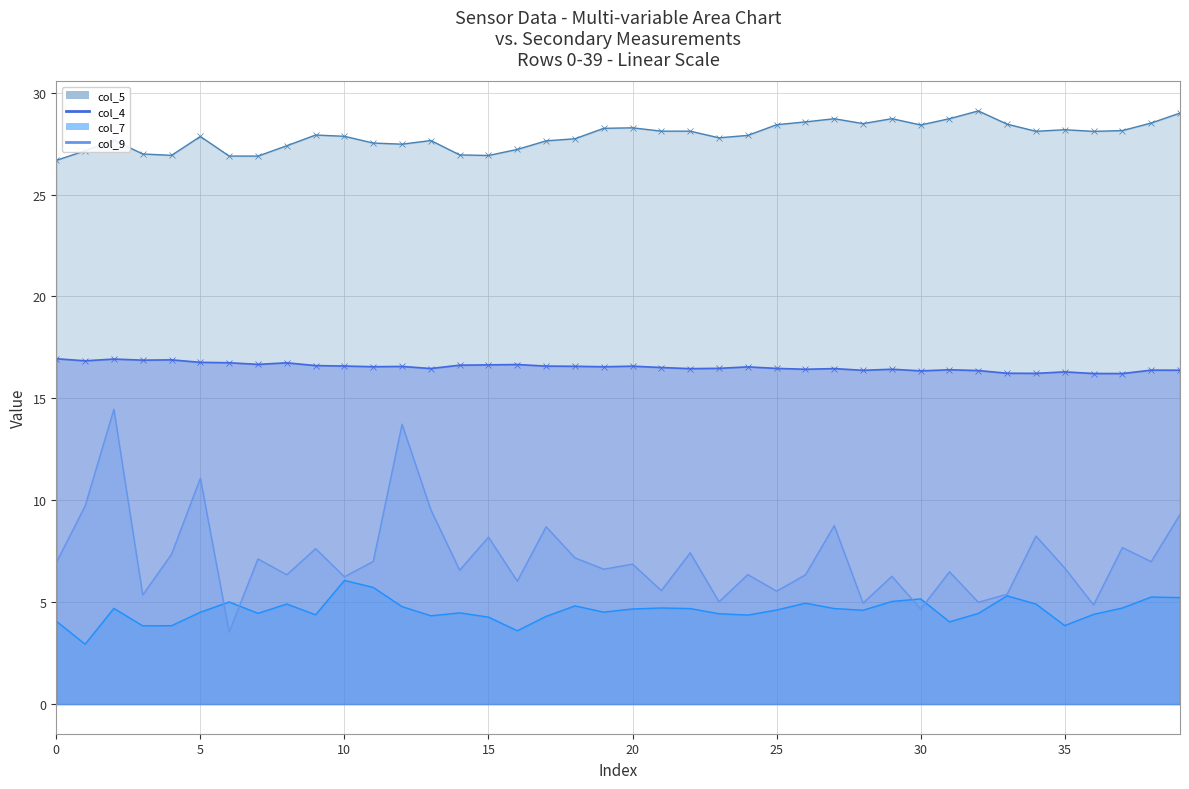

True or false: col_5 and col_9 intersect in this chart.

False